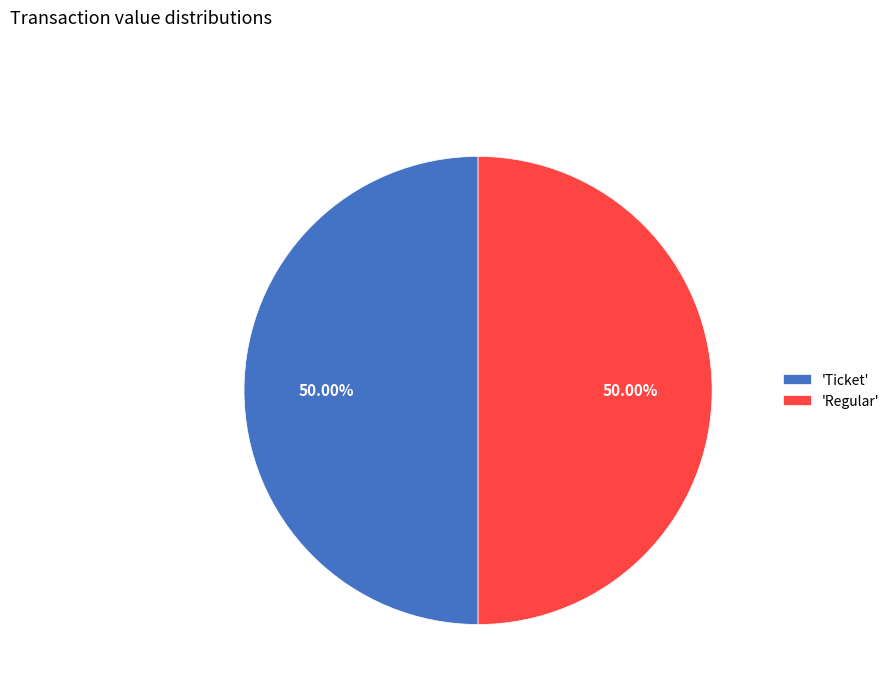

Is the sum of 'Regular' and 'Ticket' greater than half?

Yes